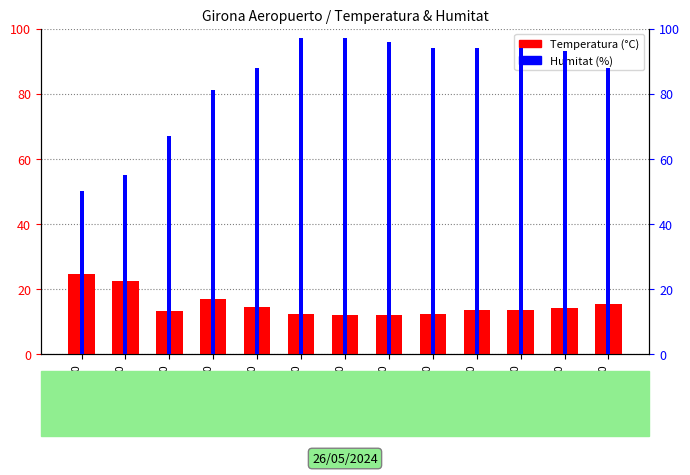

How many data points in Humitat are less than 93?

6